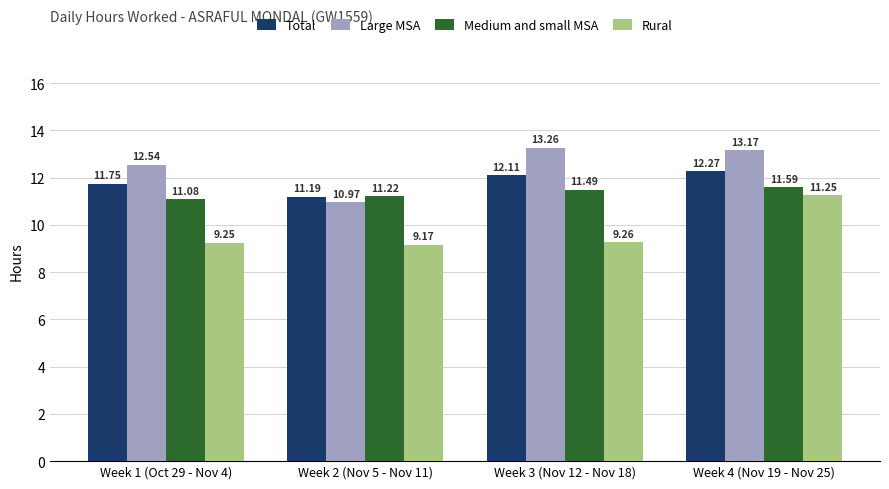

What is the label of the 3rd bar from the right?

Week 2 (Nov 5 - Nov 11)